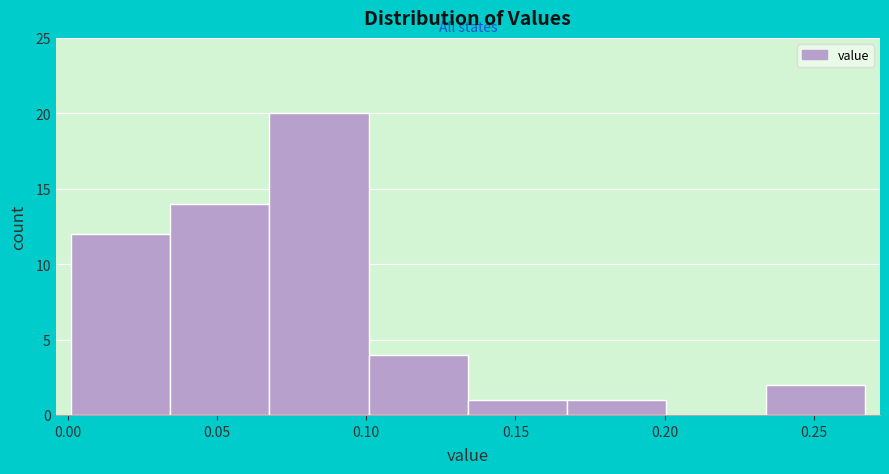

Reading left to right, list every bar in this chart as the range it spans on the x-axis followed by its height. Neither the bar edges nor the heights are printed on the chart, so give them approximately, as read against the axes.

0.000 to 0.035: 12
0.035 to 0.070: 14
0.070 to 0.100: 20
0.100 to 0.135: 4
0.135 to 0.165: 1
0.165 to 0.200: 1
0.200 to 0.235: 0
0.235 to 0.265: 2